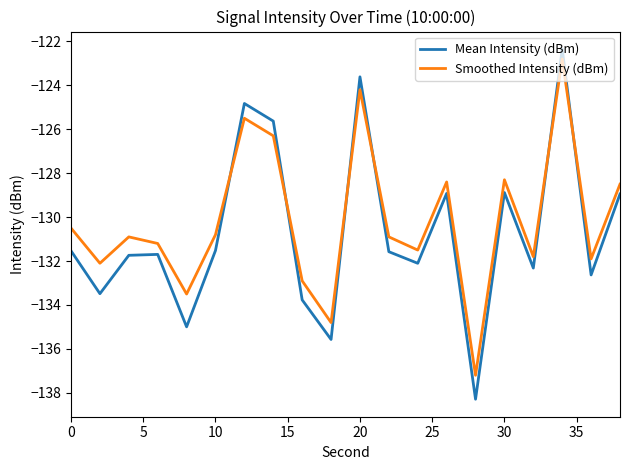

What is the sum of all Smoothed Intensity (dBm) values?

-2604.0